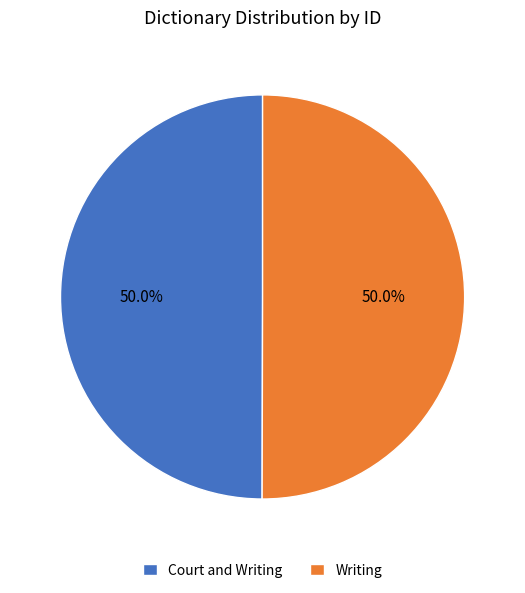

How many slices are in this pie chart?

2